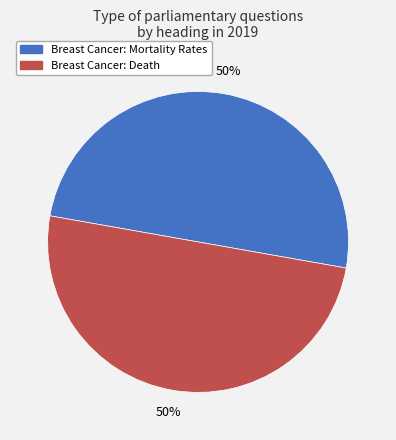

To the nearest percent, what is the combined percentage of Breast Cancer: Mortality Rates and Breast Cancer: Death?

100%